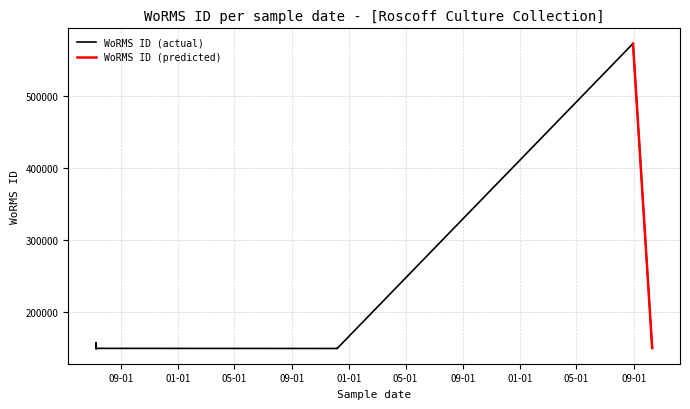

Where is the data nearest to the value 361263?

09-01